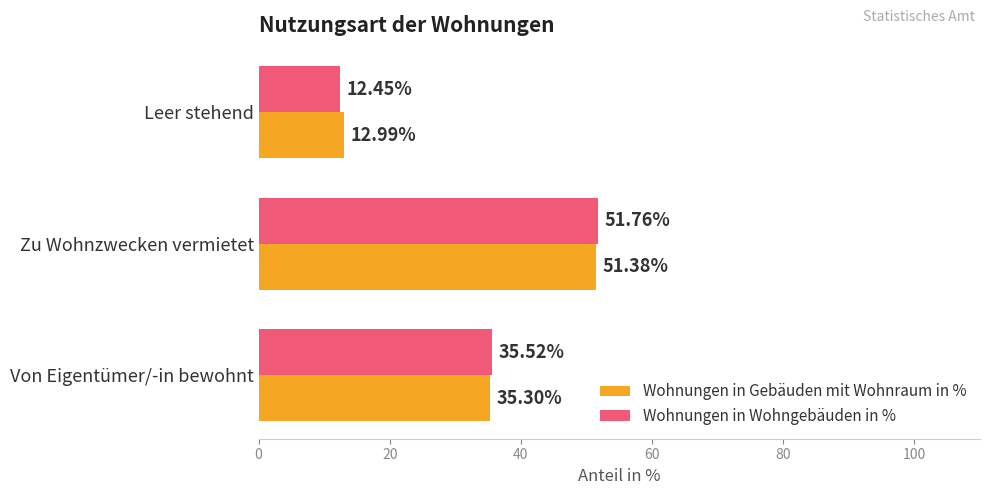

Which category has the highest value in the Wohnungen in Gebäuden mit Wohnraum in % series?

Zu Wohnzwecken vermietet